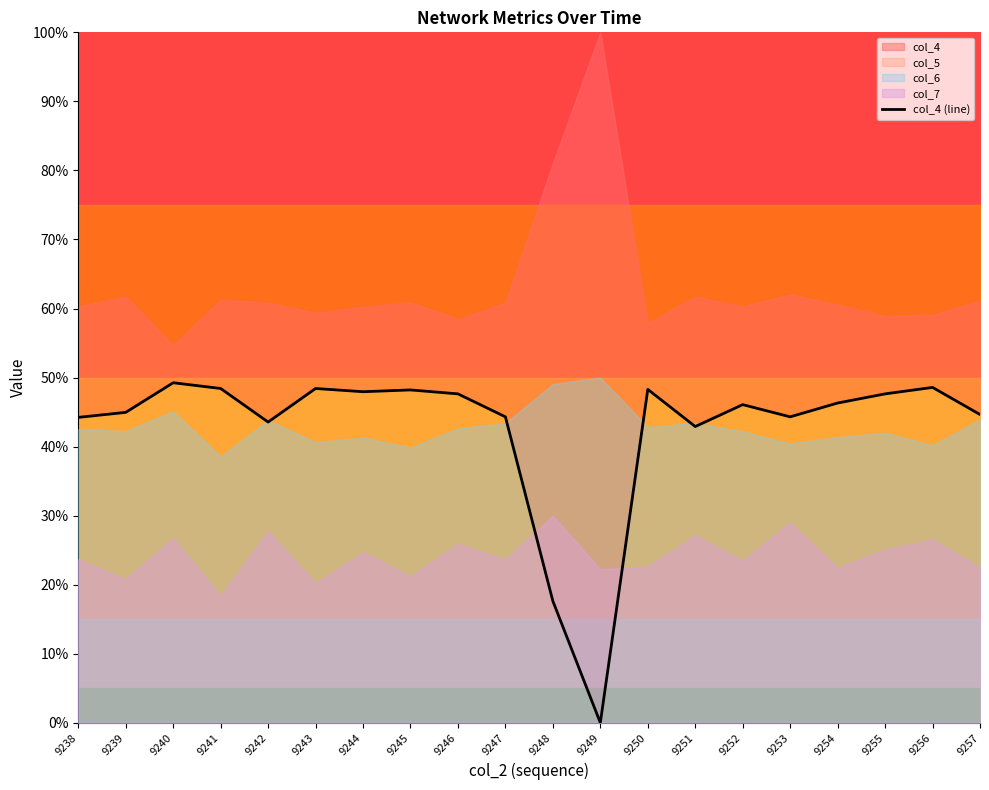

Which label corresponds to the largest value in the chart?

9240